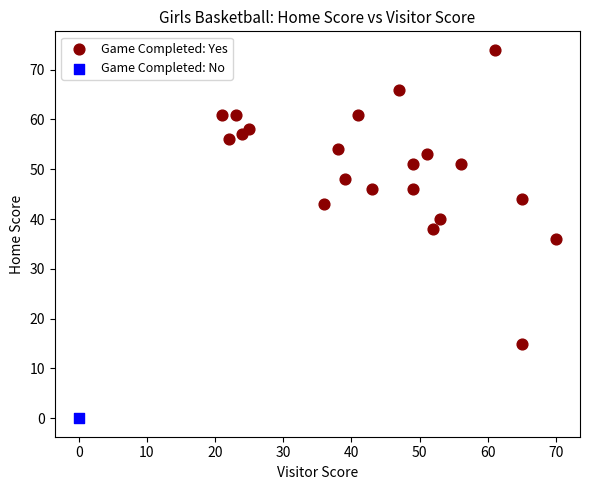

What are all the series names shown in the legend?

Game Completed: Yes, Game Completed: No